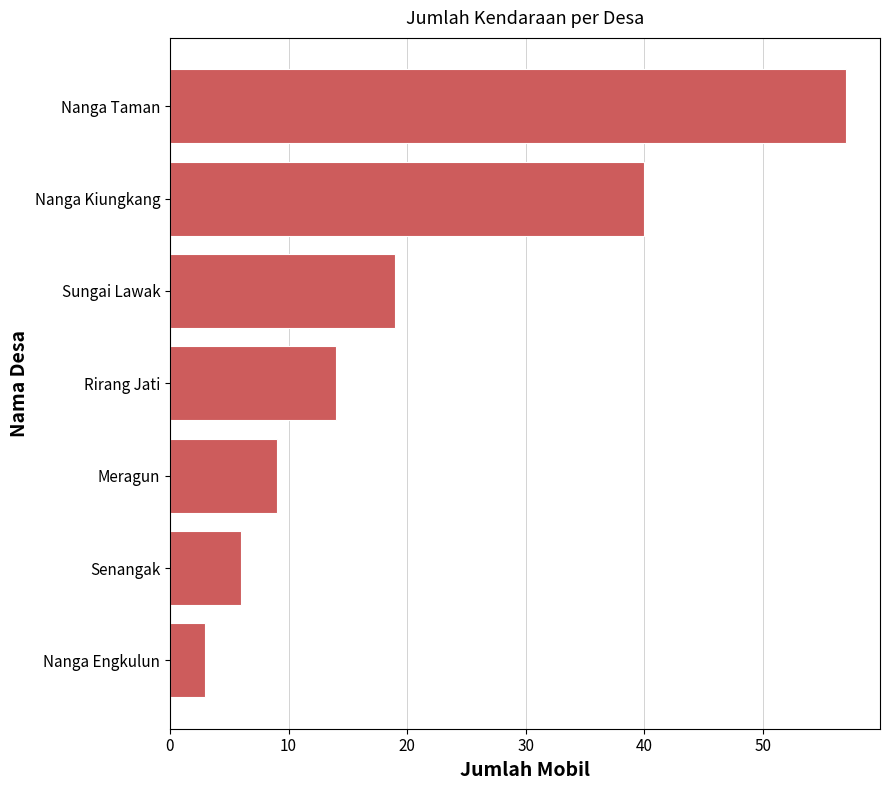

Reading top to bottom, transcribe all the data shown in this chart.

57	40	19	14	9	6	3